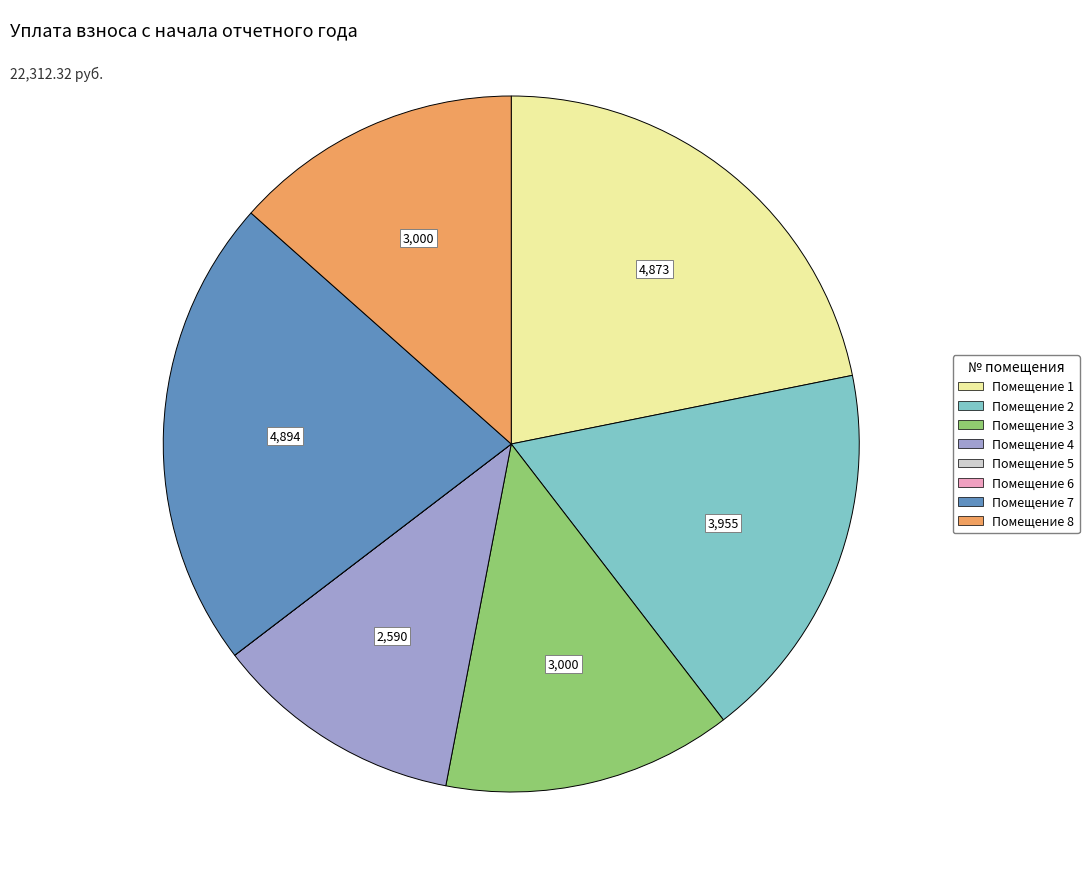

Is there a majority slice in this chart?

No